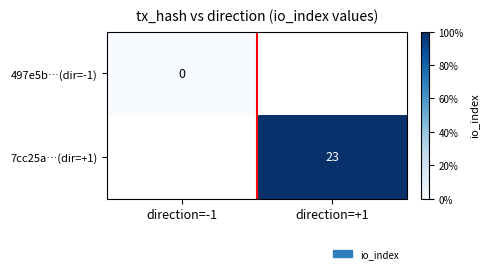

Is the value of 497e5b…(dir=-1) at direction=-1 greater than the value of 7cc25a…(dir=+1) at direction=+1?

No